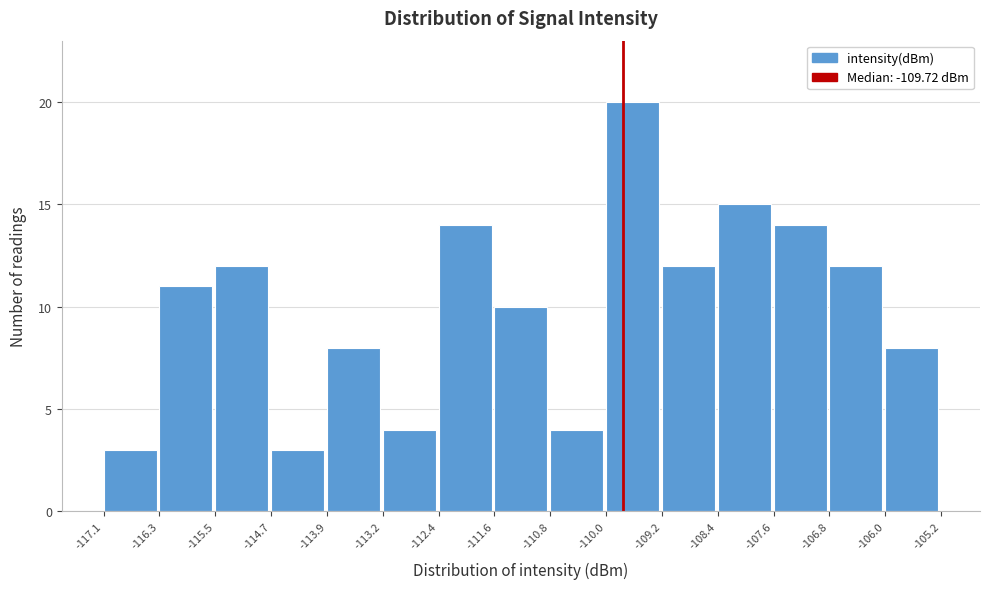

What is the height of the bar covering -112.4 to -111.6 on the x-axis? The values are not printed on the chart, so give them approximately, as read against the axis.

14